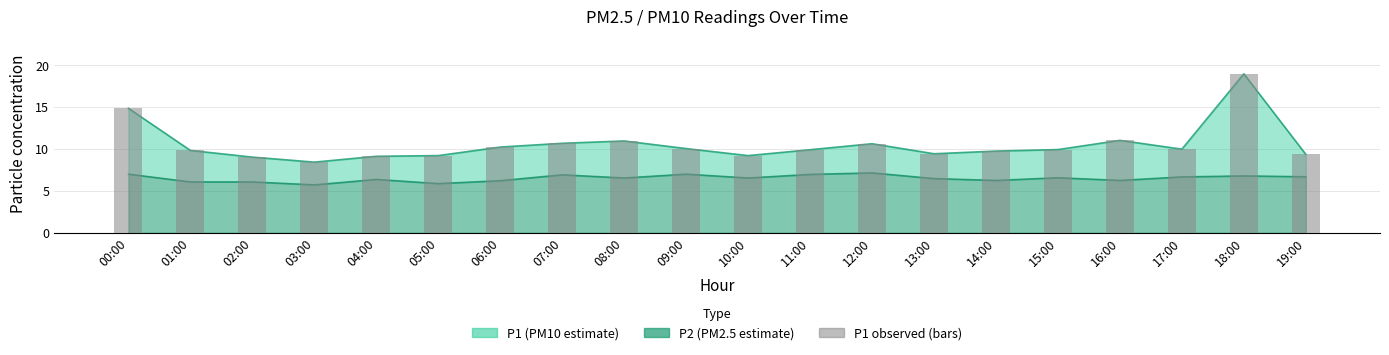

Rank the categories by value from highest to lowest.

18:00, 00:00, 16:00, 08:00, 07:00, 12:00, 06:00, 09:00, 17:00, 15:00, 11:00, 01:00, 14:00, 13:00, 19:00, 05:00, 10:00, 04:00, 02:00, 03:00